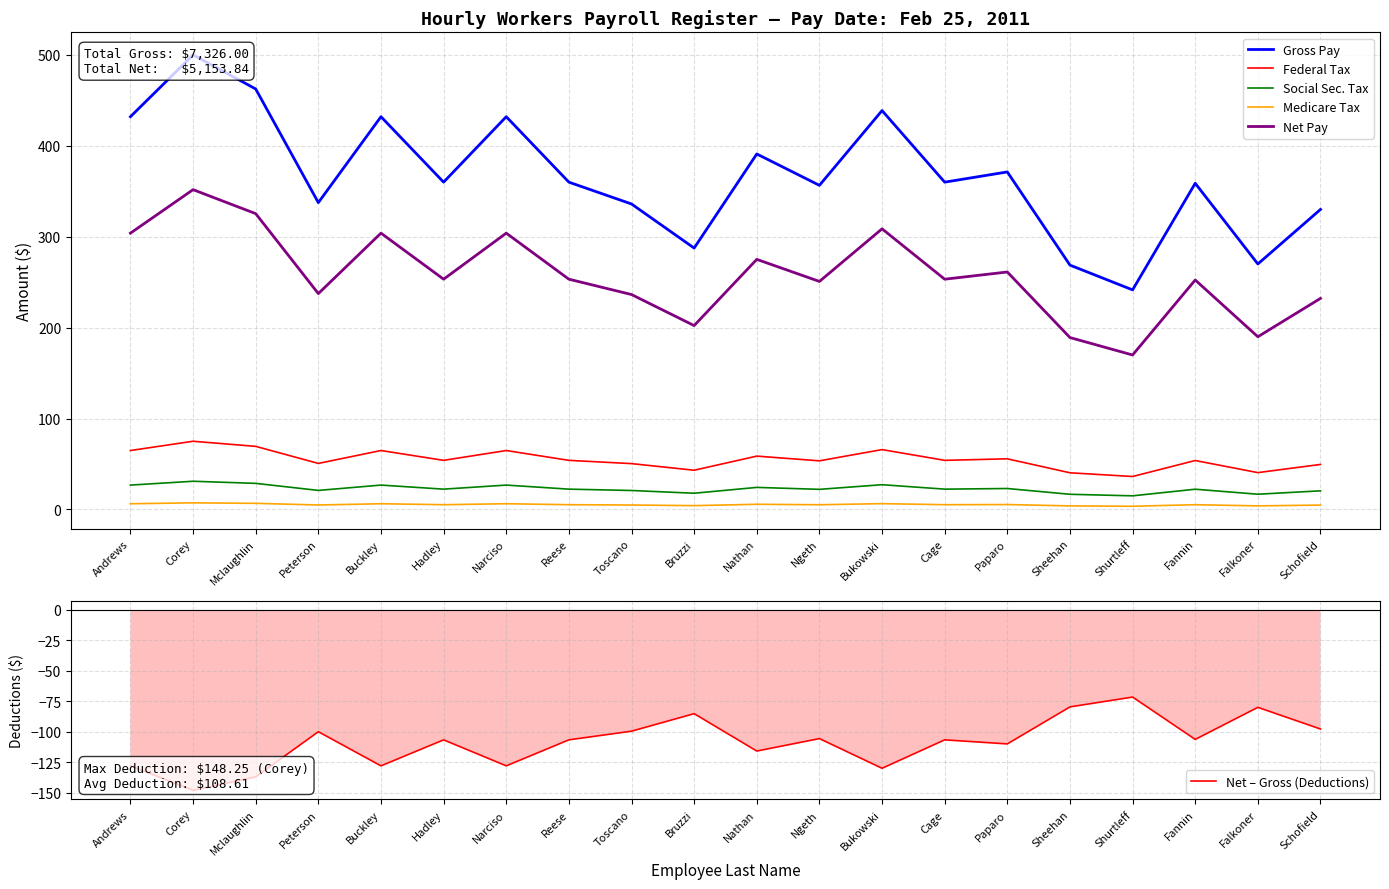

What is the value of the Net Pay point at the 16th from the left?

189.1